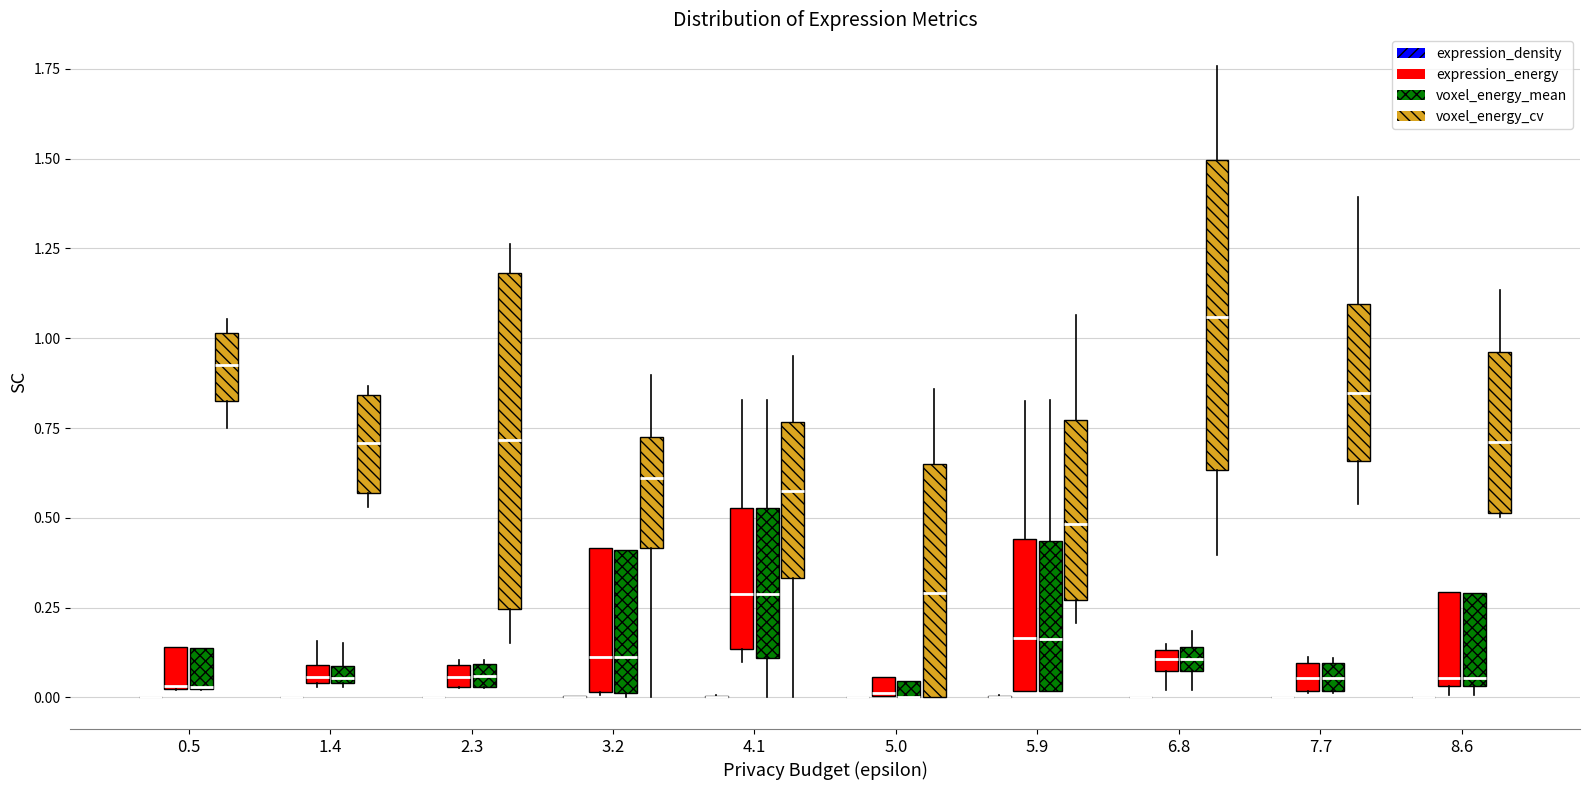

Comparing the boxes themselves (not the whiskers), which one is the tallest?

2.3 (voxel_energy_cv)